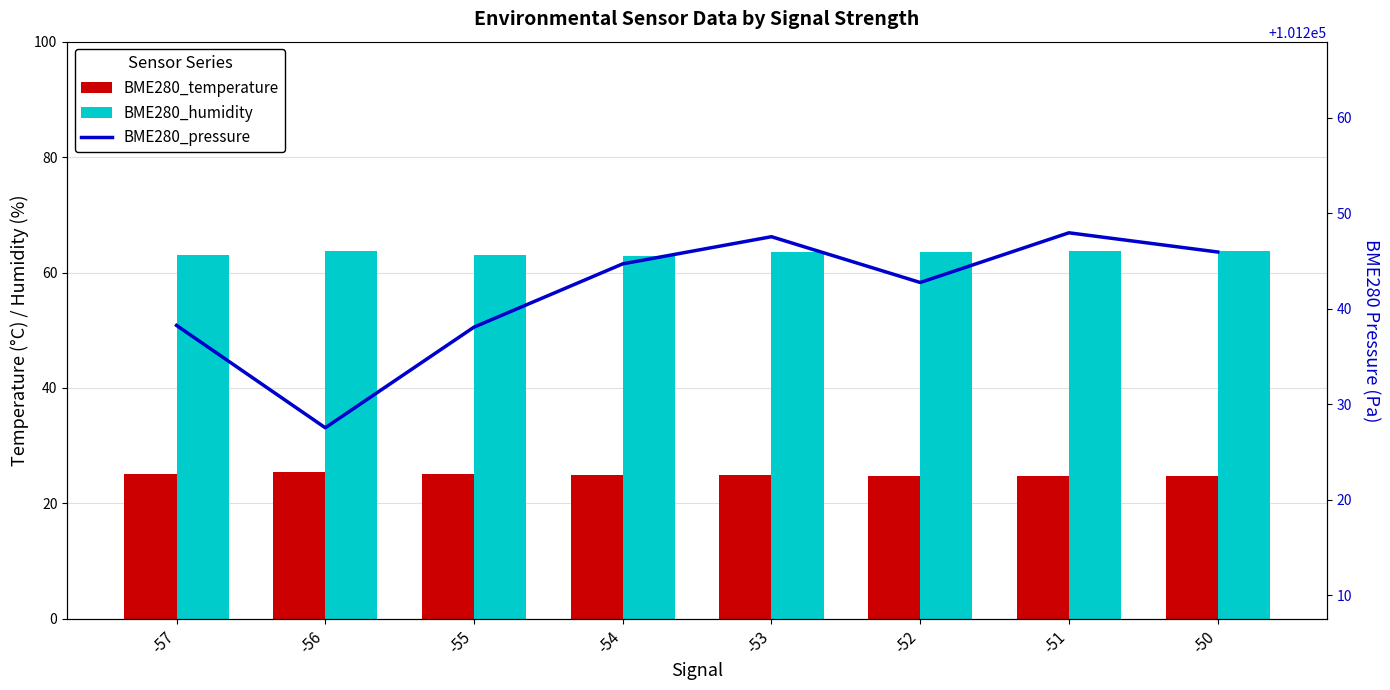

What is the value of the BME280_pressure bar at the 6th from the left?

101242.8